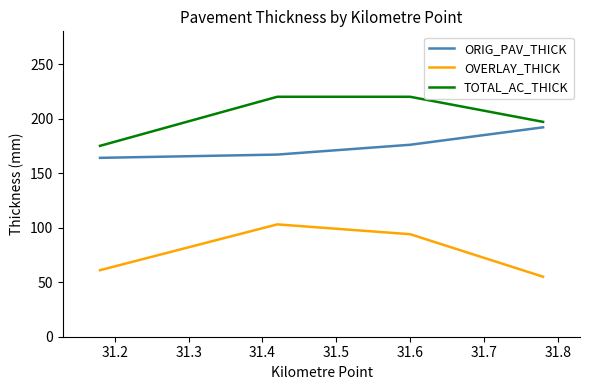

True or false: OVERLAY_THICK and TOTAL_AC_THICK intersect in this chart.

False